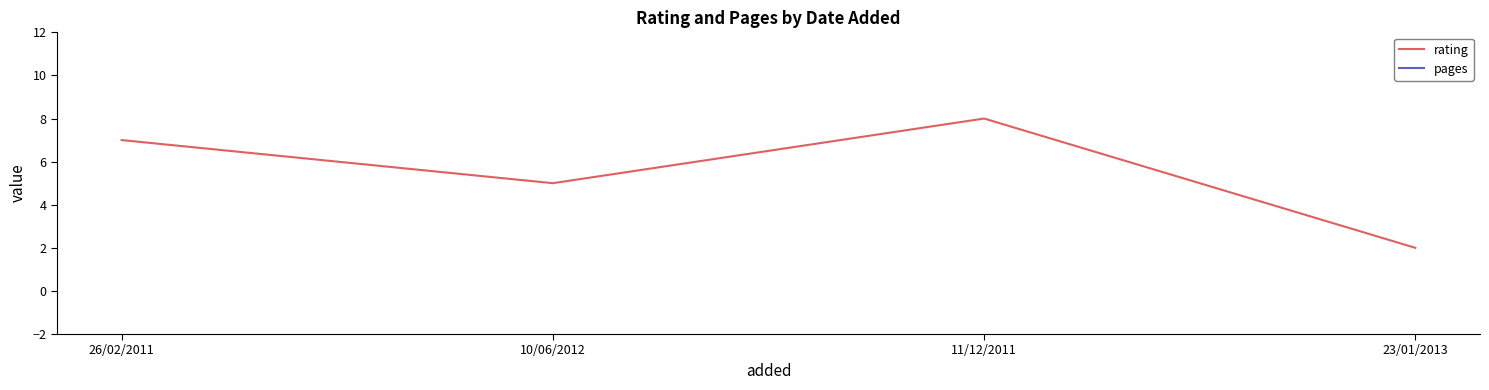

Which series has the largest total across all categories?

pages